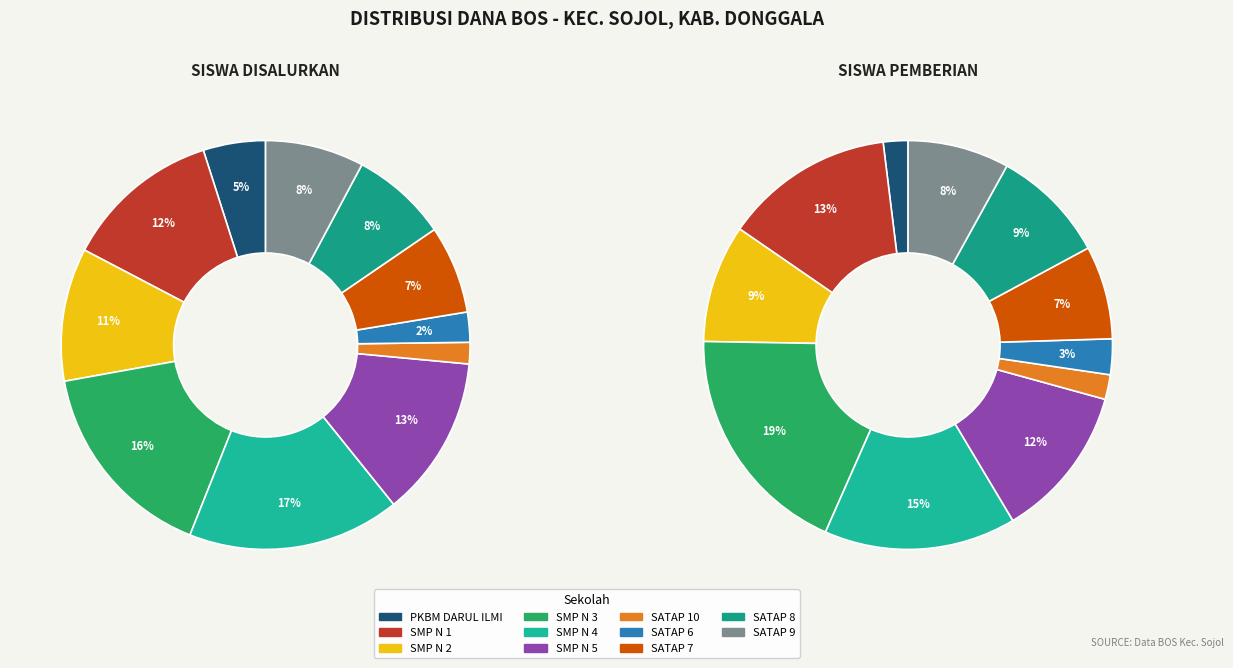

How many slices are in this pie chart?

11